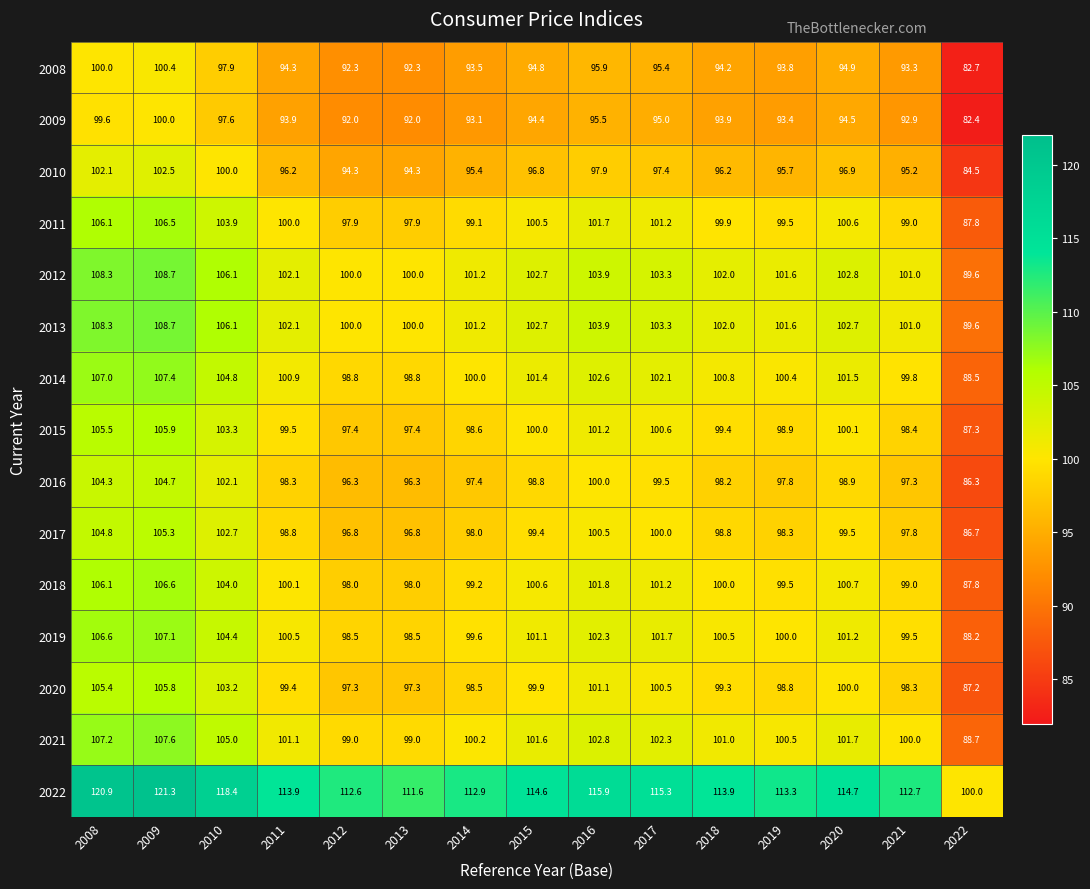

How many values in the 2019 series are below 100?

5